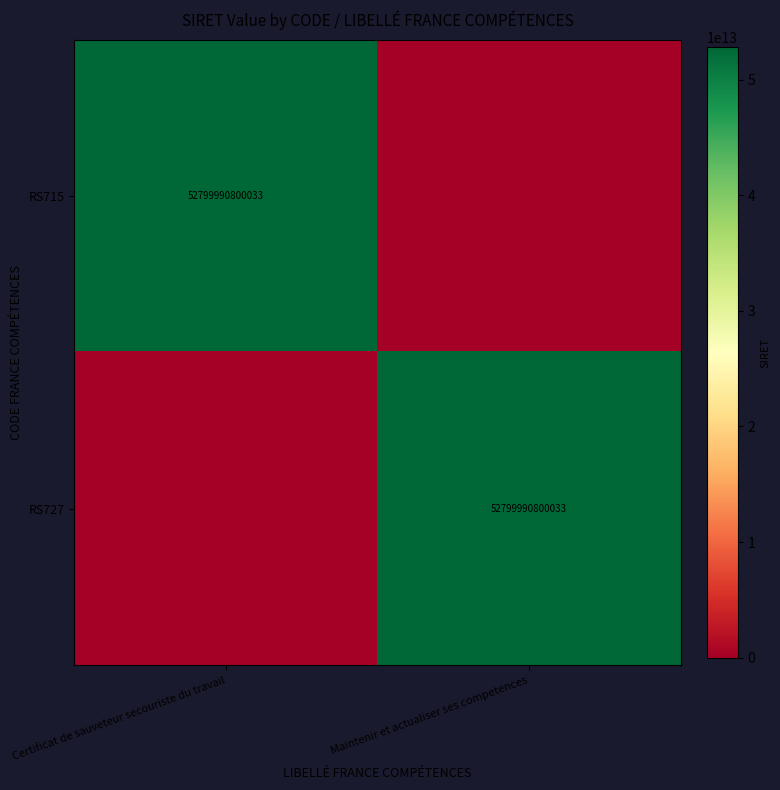

Is it true that RS715 equals 52799990800033 at Certificat de sauveteur secouriste du travail?

True